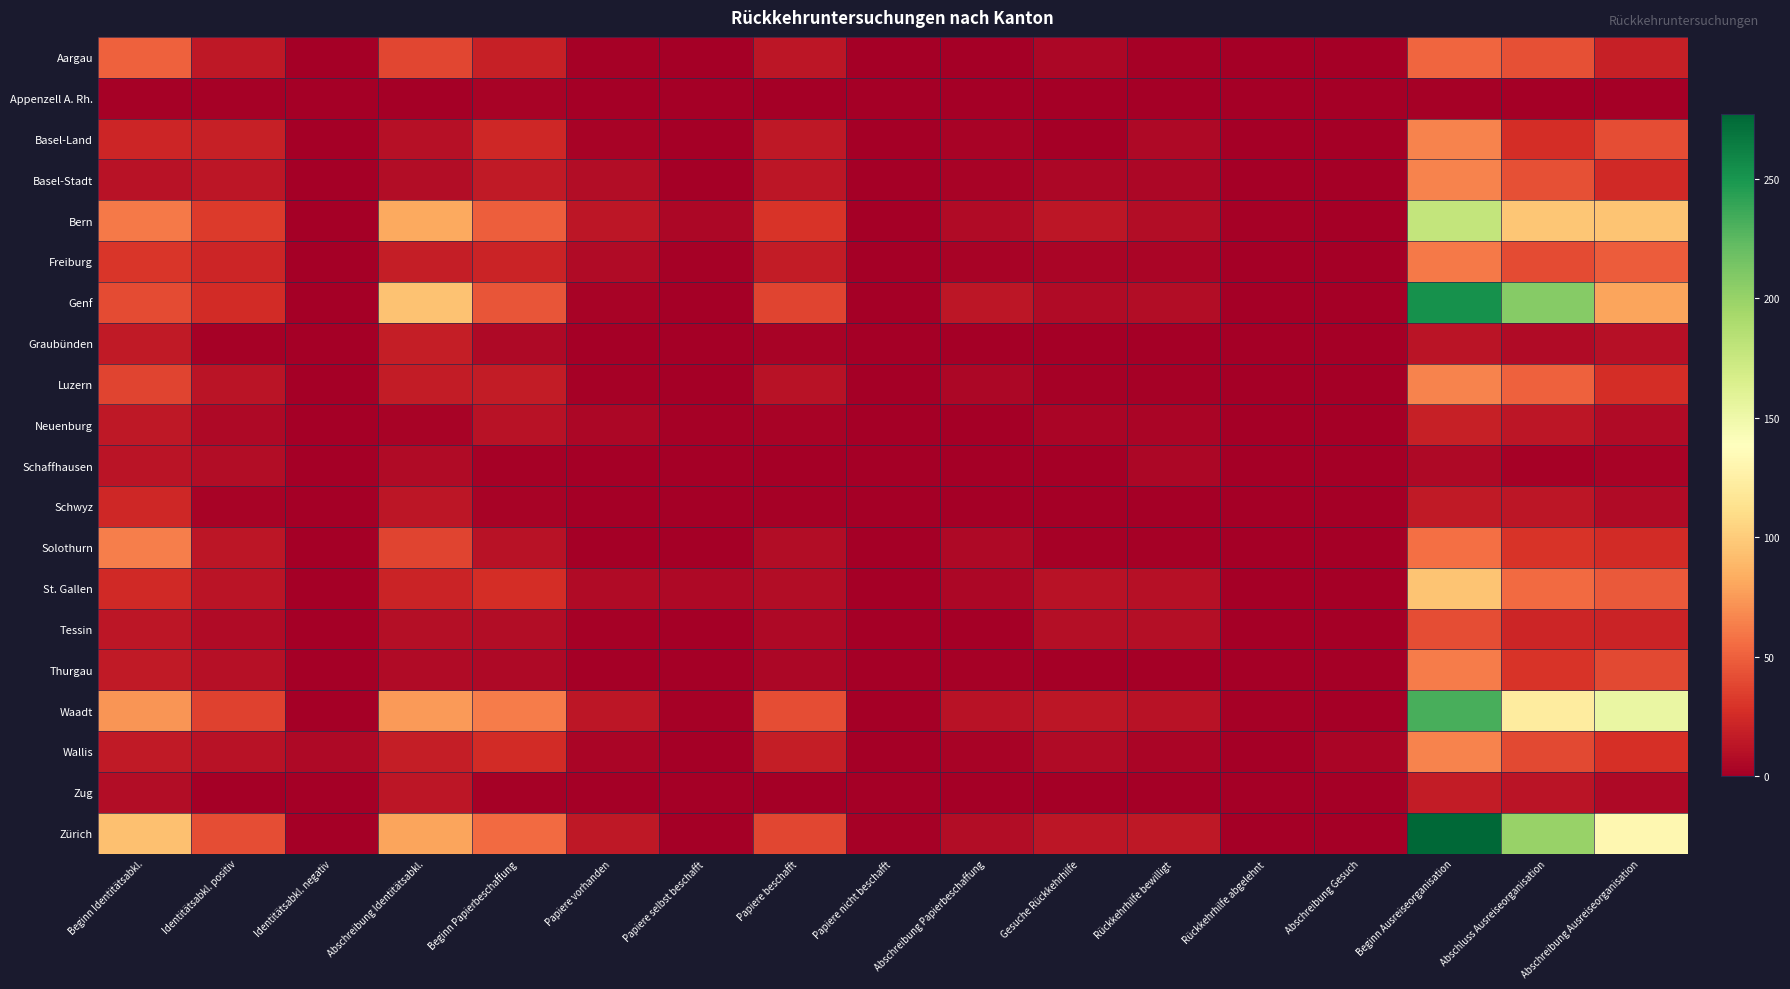

Between Gesuche Rückkehrhilfe and Rückkehrhilfe bewilligt, which is larger?

Gesuche Rückkehrhilfe